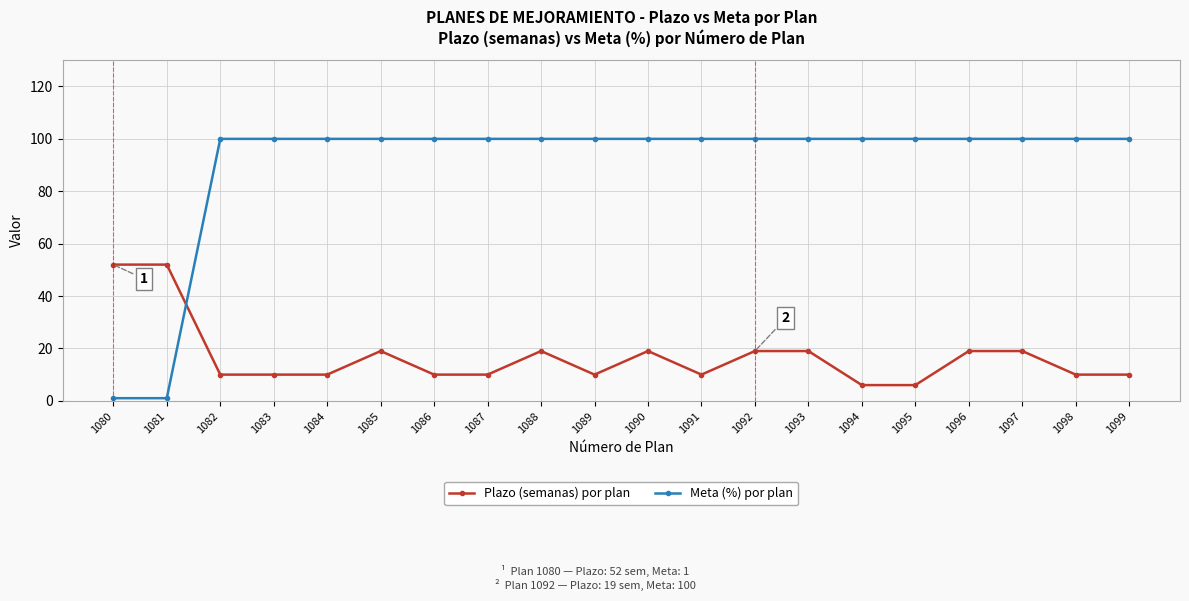

What is the total value across all series at 1097?

119